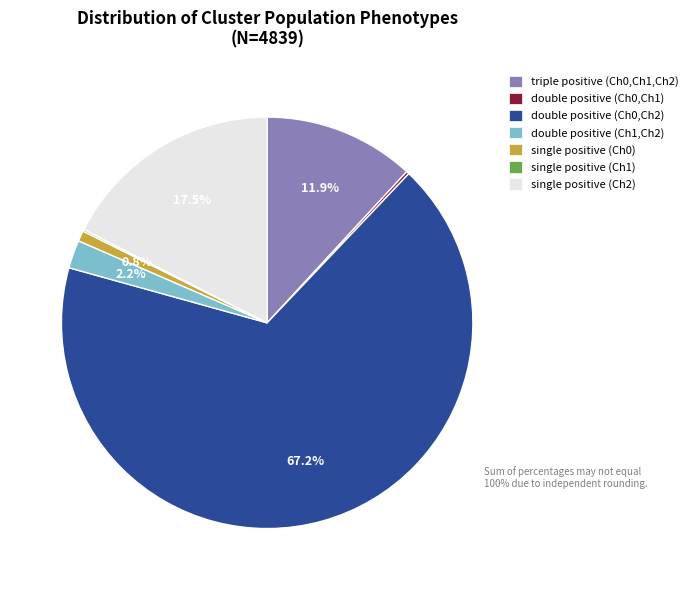

Which slice is the largest?

double positive (Ch0,Ch2)